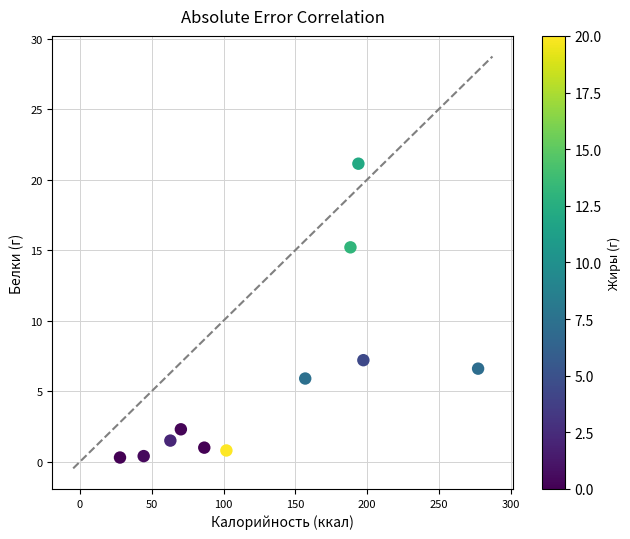

What Y value in the scatter plot is closest to 10?

7.2